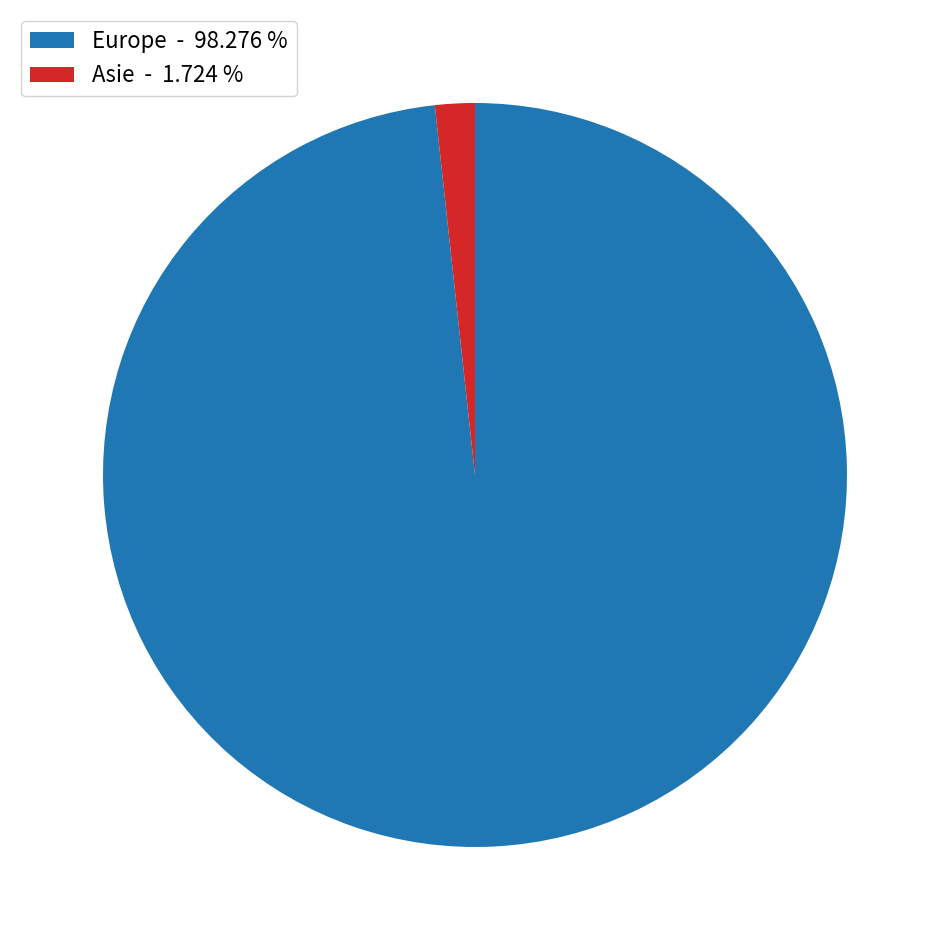

Which has a higher value, Europe - 98.276 % or Asie - 1.724 %?

Europe - 98.276 %